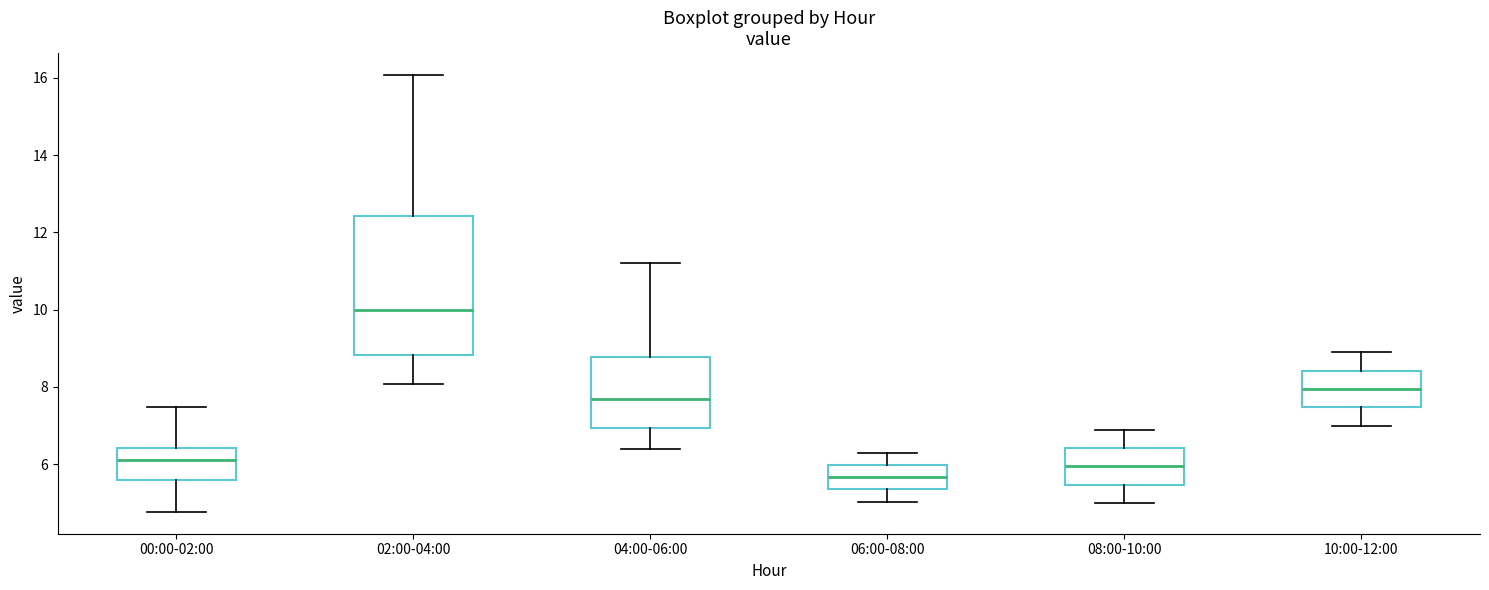

Where does the upper whisker of the box for 00:00-02:00 end on the y-axis? The values are not printed on the chart, so give them approximately, as read against the axis.

7.4